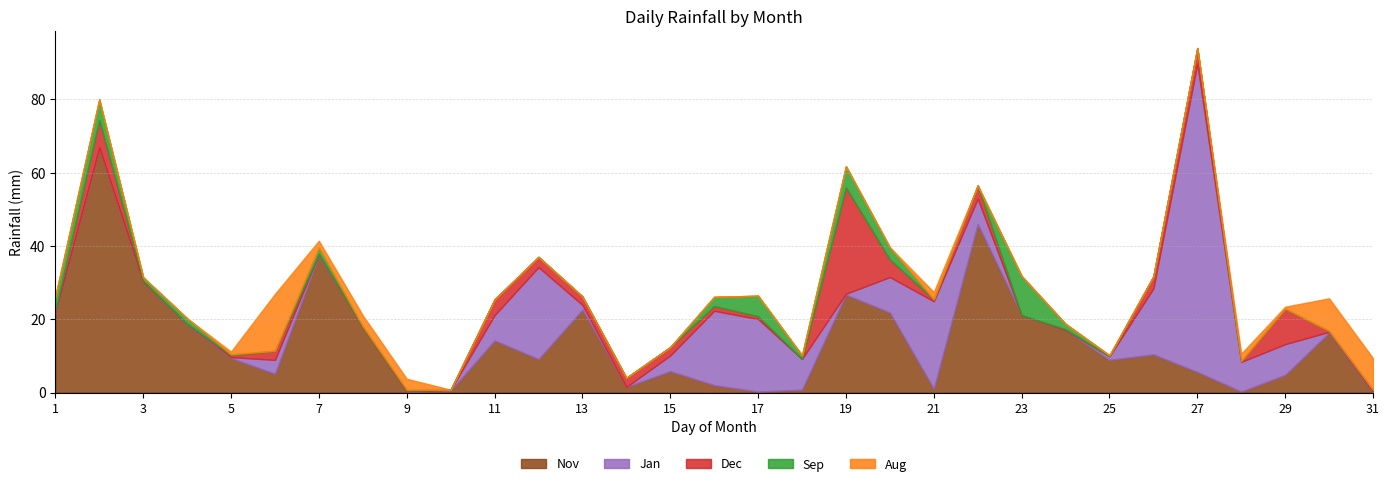

Reading left to right, list all the values displayed in this chart.

Nov: 21.6	66.8	30.2	18.5	9.4	5.1	37.3	17.8	0.2	0.5	14.2	9.1	22.6	1.5	5.8	2.0	0.2	0.8	26.7	21.8	1.0	46.0	21.1	17.0	8.9	10.4	5.6	0.2	4.8	16.3	0.0
Jan: 0.2	0.0	0.0	0.2	0.2	3.8	0.5	0.0	0.0	0.2	6.9	25.1	1.3	0.0	4.3	20.3	19.8	8.4	0.2	9.7	23.9	6.9	0.0	0.0	1.0	18.0	84.1	8.1	8.4	0.2	0.2
Dec: 0.5	7.6	0.2	0.0	0.5	2.5	0.0	0.0	0.2	0.0	4.3	2.8	2.3	2.5	2.3	1.3	0.8	0.0	29.0	4.8	0.5	3.6	0.0	0.2	0.0	3.3	4.3	0.2	9.7	0.2	0.5
Sep: 3.8	5.6	1.0	1.5	0.2	0.0	1.8	0.2	0.2	0.0	0.0	0.0	0.0	0.0	0.0	2.5	5.6	1.0	5.8	3.3	0.0	0.0	10.7	1.5	0.2	0.0	0.0	0.0	0.0	0.0	0.0
Aug: 0.0	0.0	0.0	0.0	0.8	15.5	1.8	3.0	3.0	0.0	0.0	0.0	0.0	0.0	0.0	0.0	0.0	0.0	0.0	0.0	2.0	0.0	0.0	0.0	0.0	0.0	0.0	2.0	0.5	8.9	8.6